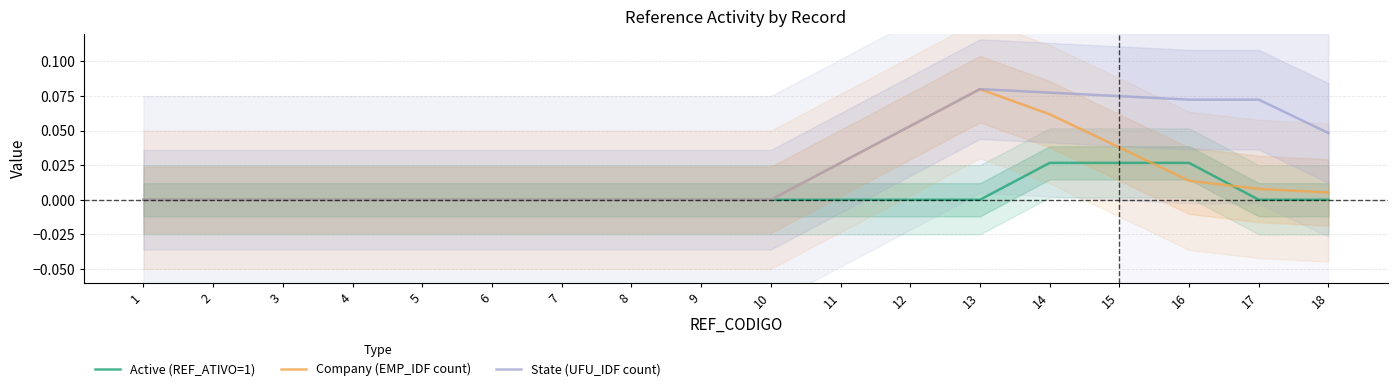

What is the sum of all State (UFU_IDF count) values?

0.5